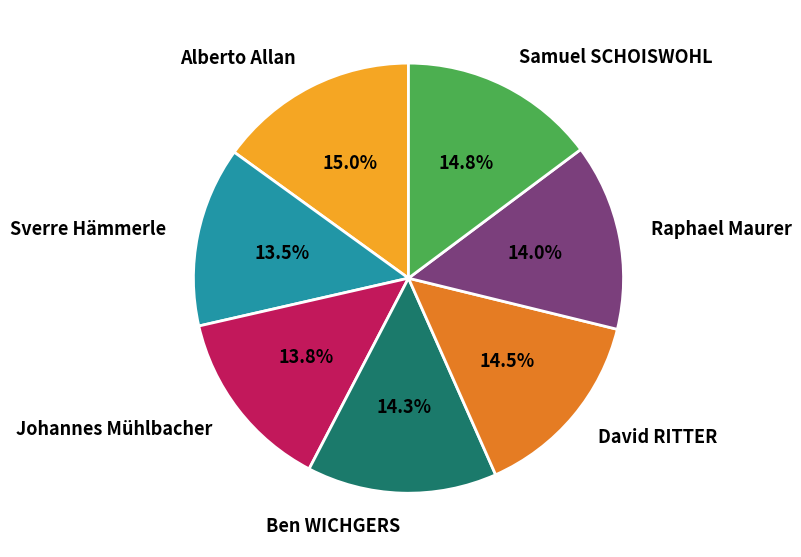

How many segments does this pie chart have?

7